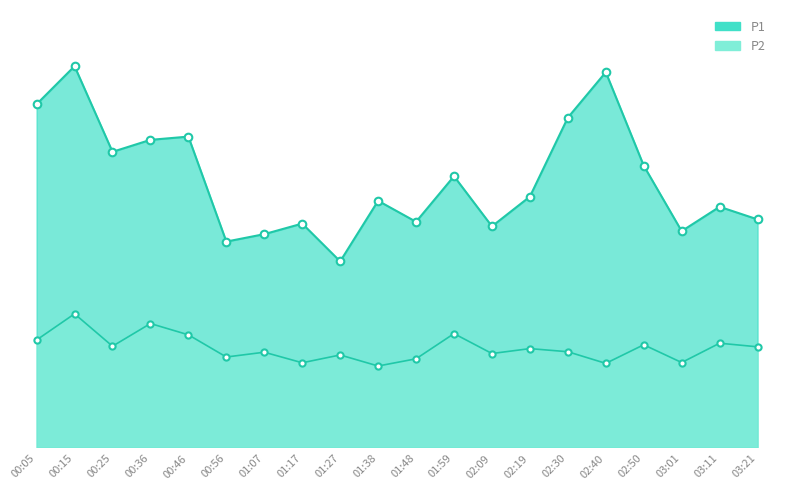

Is the value of P2 at 00:36 greater than the value of P1 at 01:59?

No